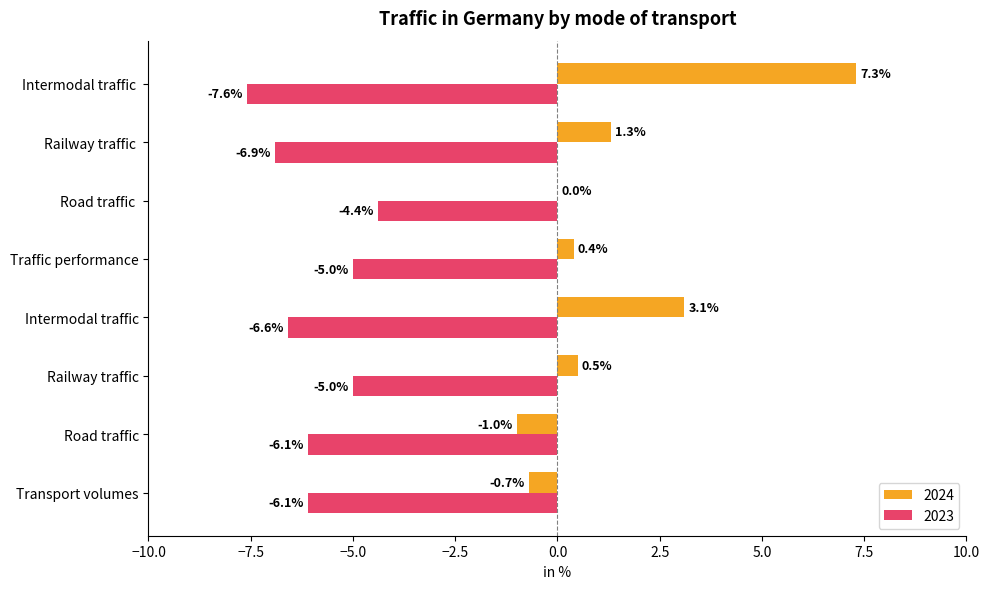

How many distinct data groups are displayed?

2